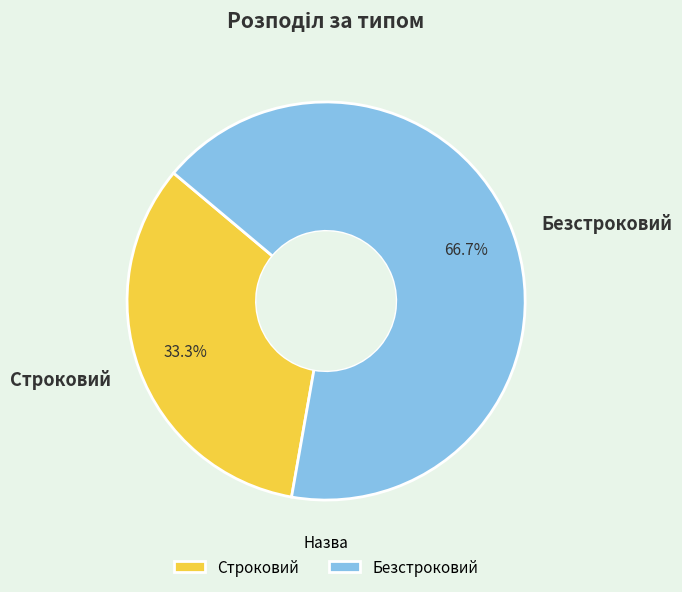

What is the ratio of the value at Строковий to the value at Безстроковий?

0.5